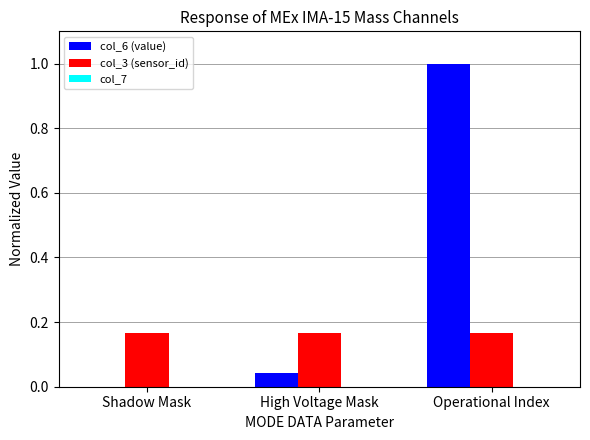

The value of col_6 (value) at Operational Index is 0.5. True or false?

False